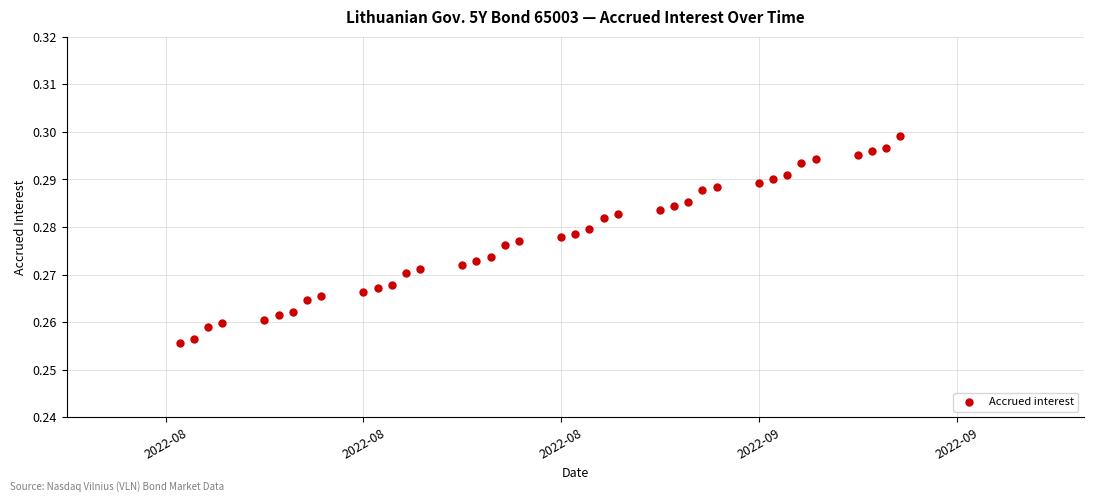

What is the range of X values (max minus min)?

51.0